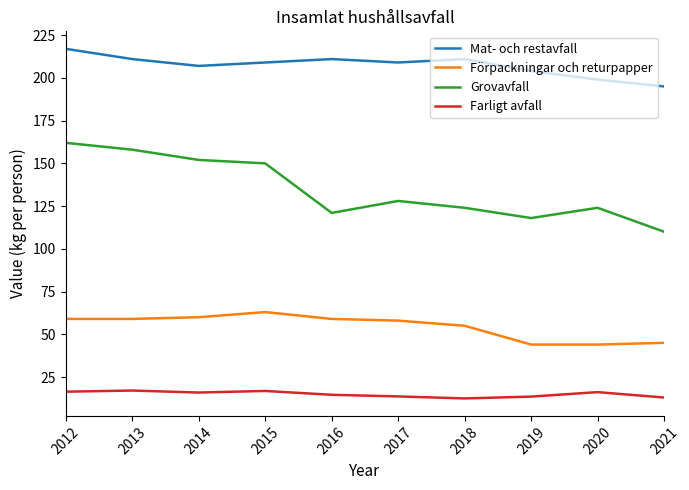

Which series has the largest range (max minus min)?

Grovavfall